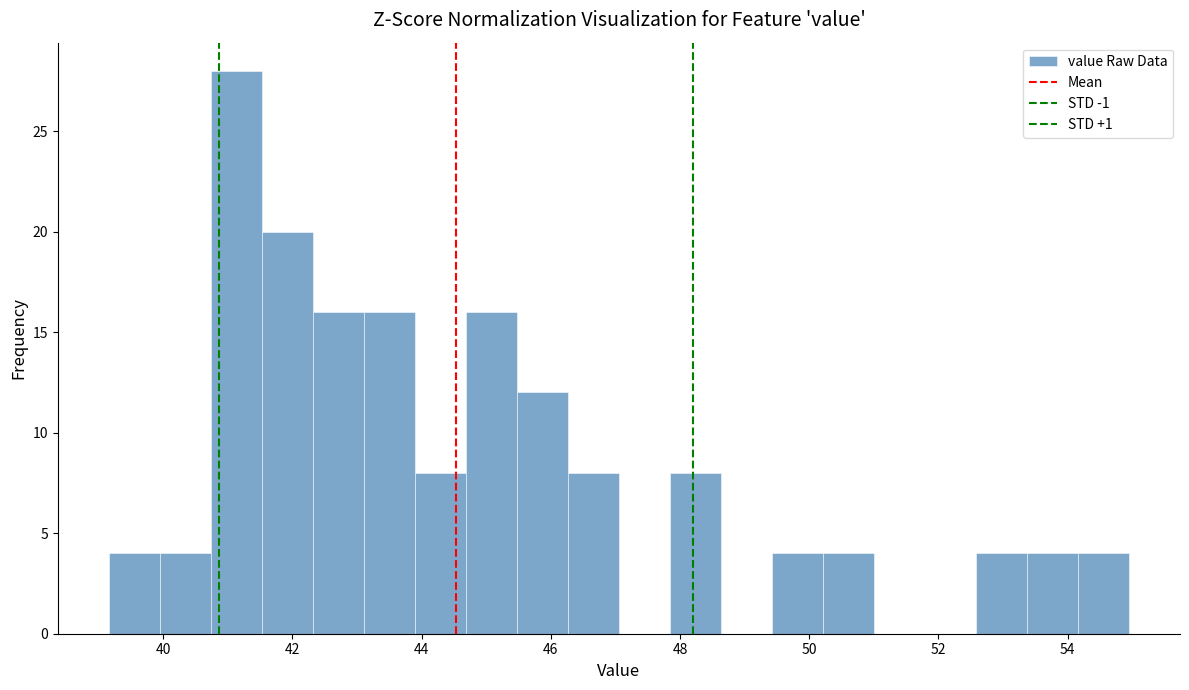

Read against the x-axis, roughly where is the centre of the tallest bar?

41.2